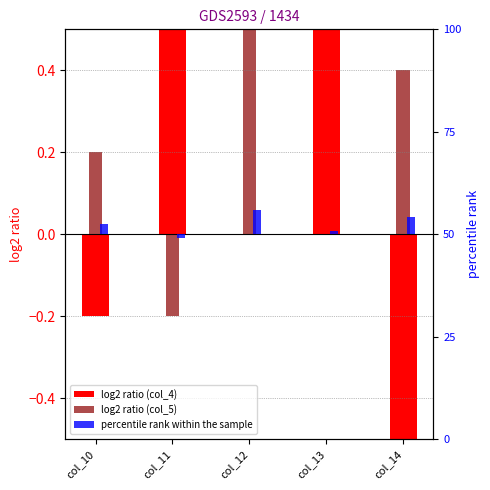

What is the spread (max minus min) of values at col_10?

0.4